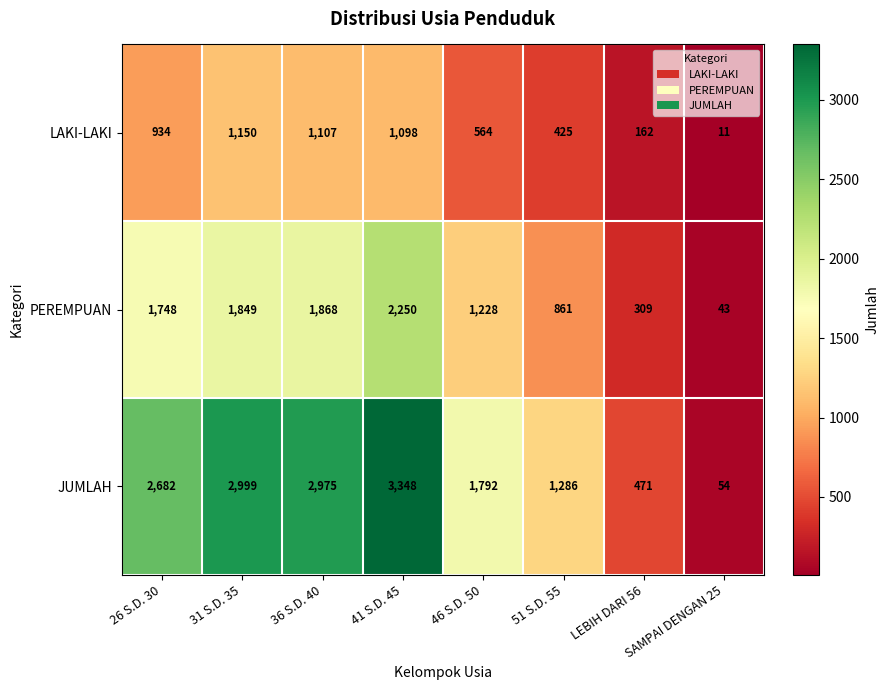

True or false: JUMLAH has a value of 2999 at 31 S.D. 35.

True